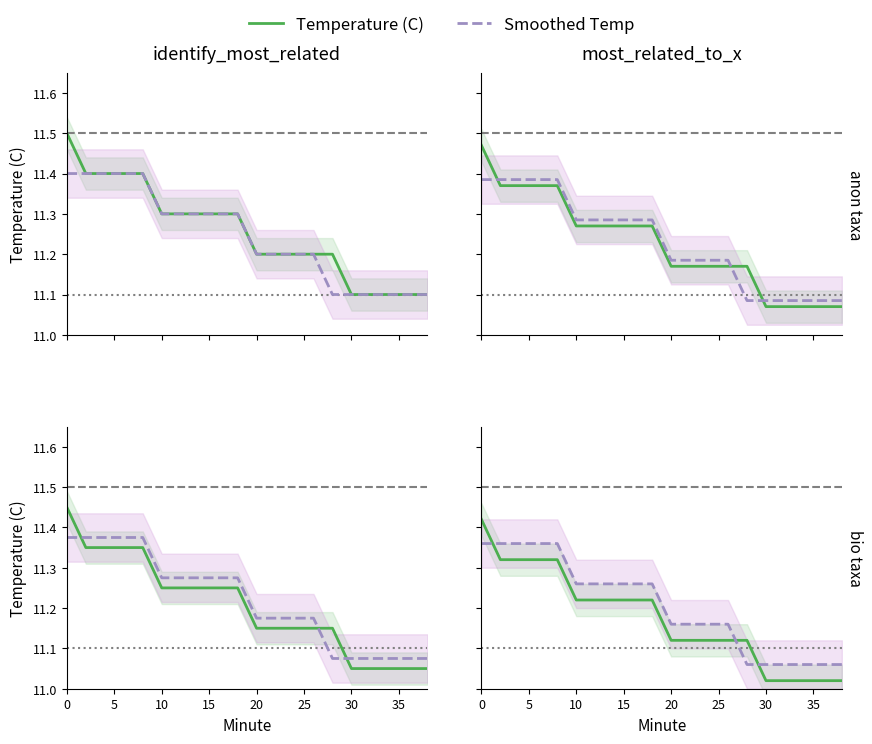

True or false: Temperature (C) has more than 1 points higher than both neighbors.

False